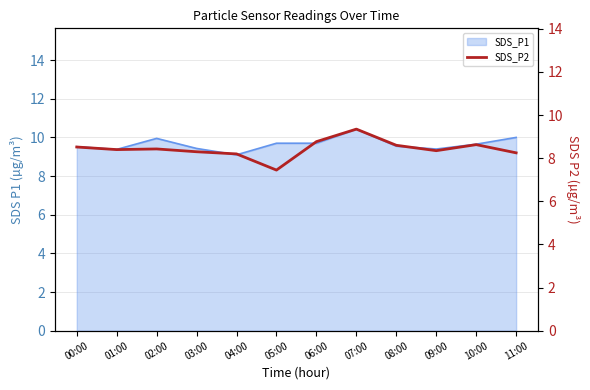

How many interior local peaks (higher than both neighbors) does the data have?

3